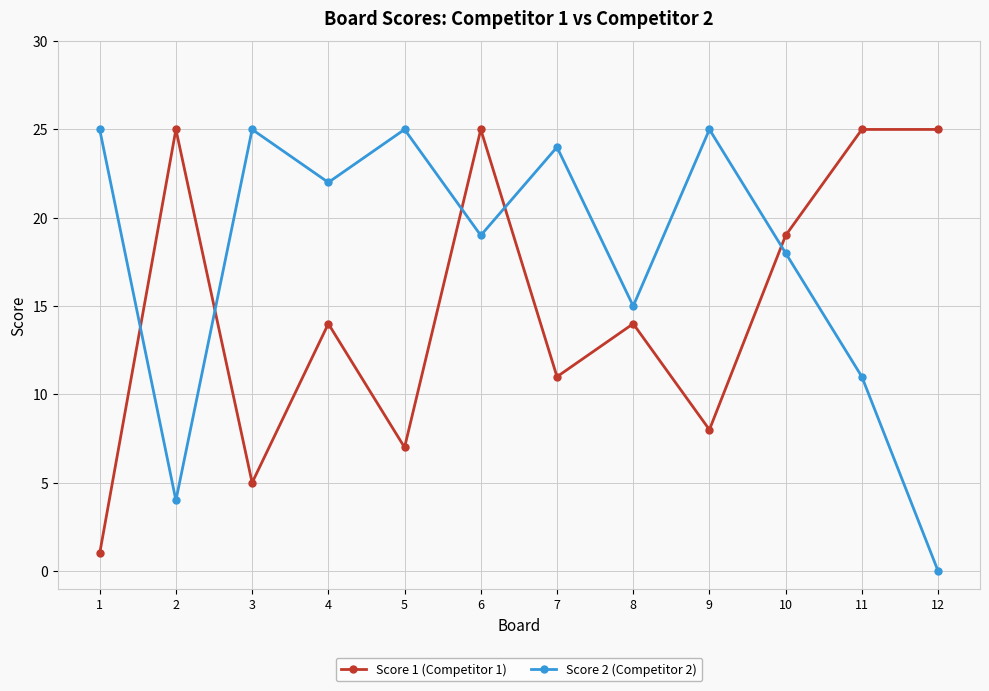

Is this an area chart (filled region under the line)?

No